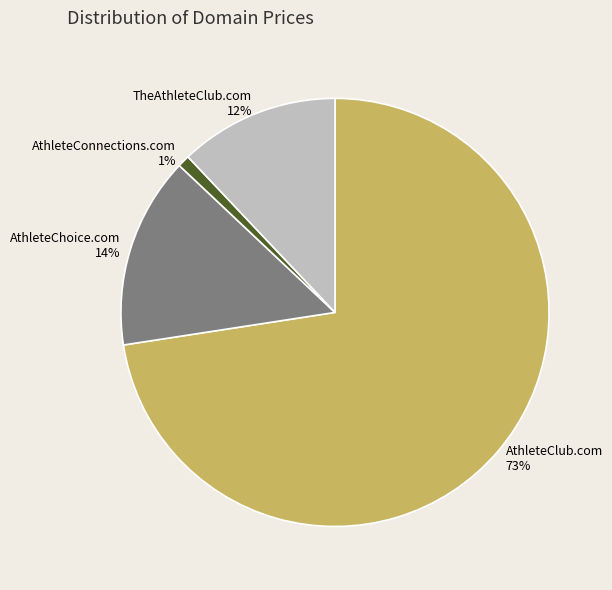

What is the majority slice?

AthleteClub.com